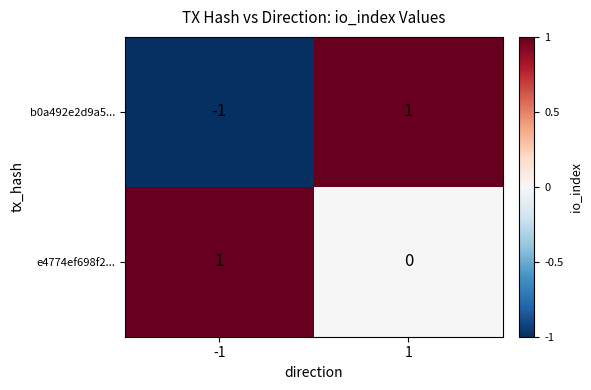

Which series changed the most between -1 and 1?

b0a492e2d9a5...